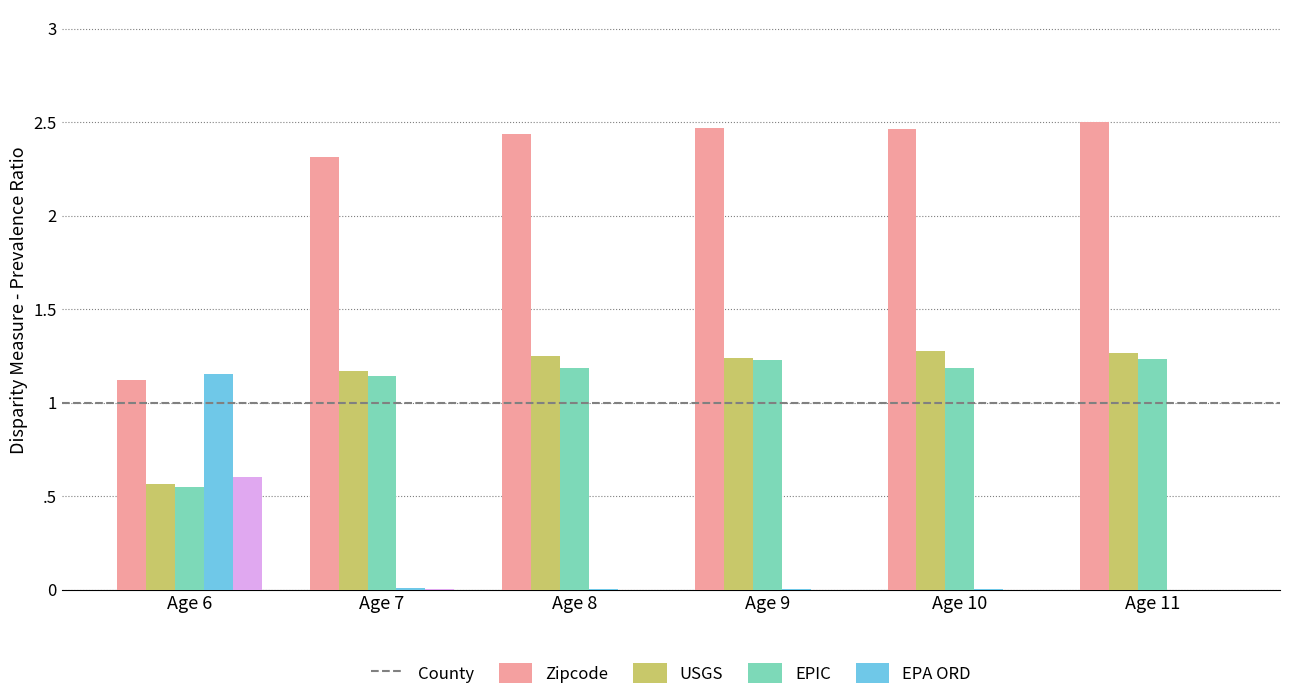

List the series in order of their peak value, highest first.

County, Zipcode, USGS, EPIC, EPA ORD